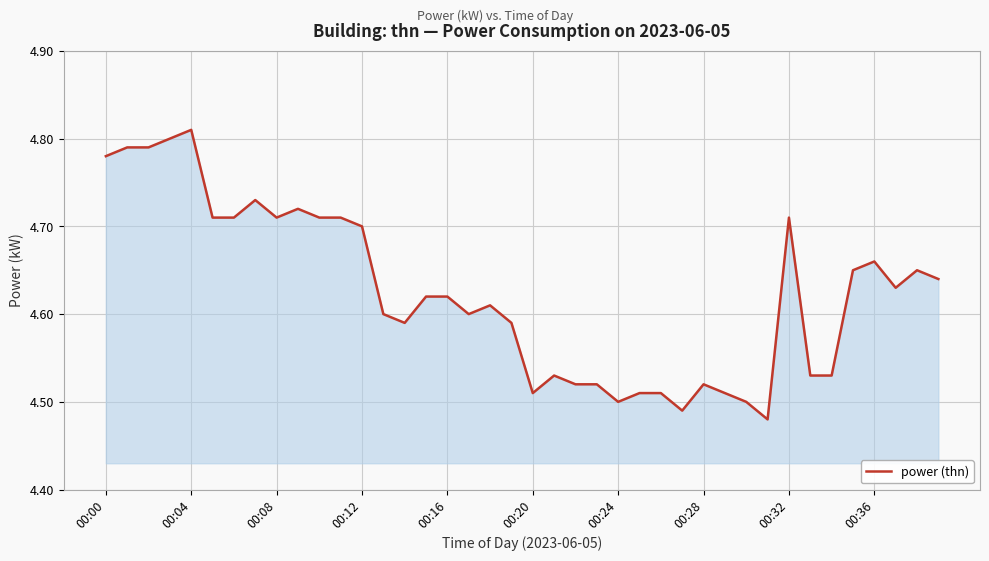

What is the difference between the maximum and minimum values?

0.3